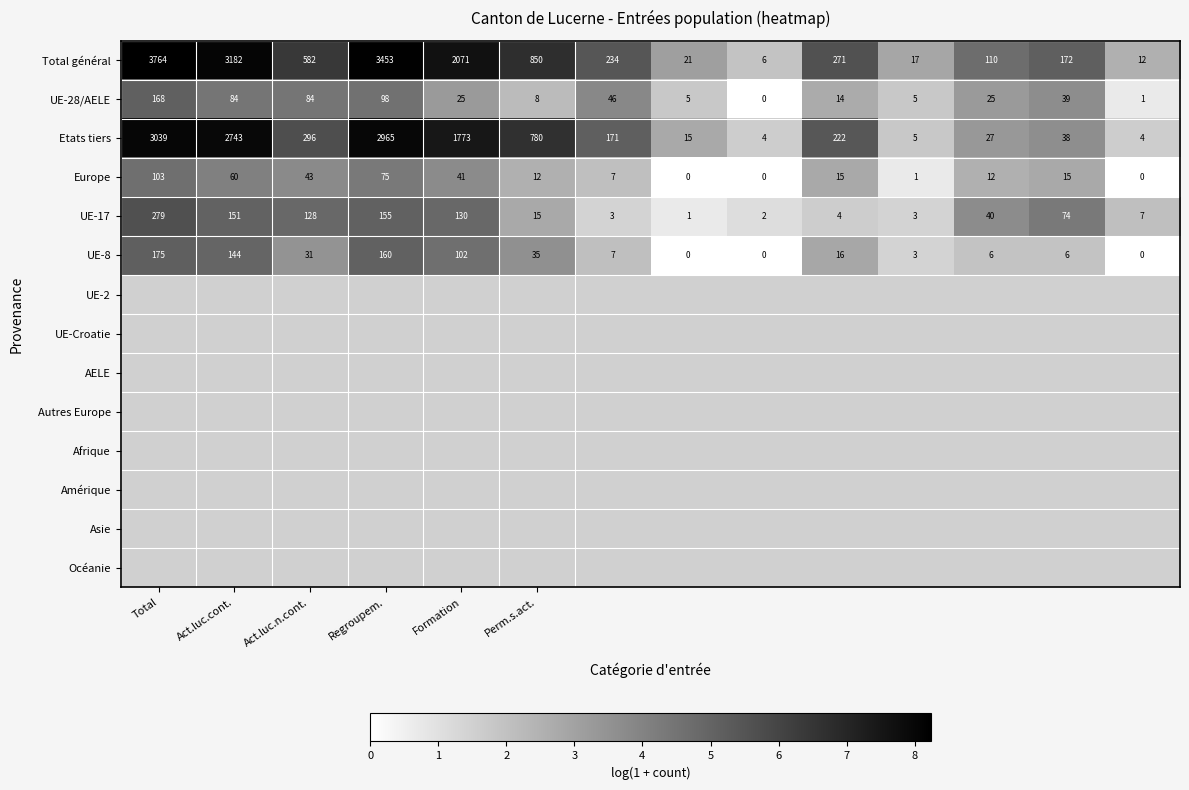

Which series has the widest spread of values?

Total général